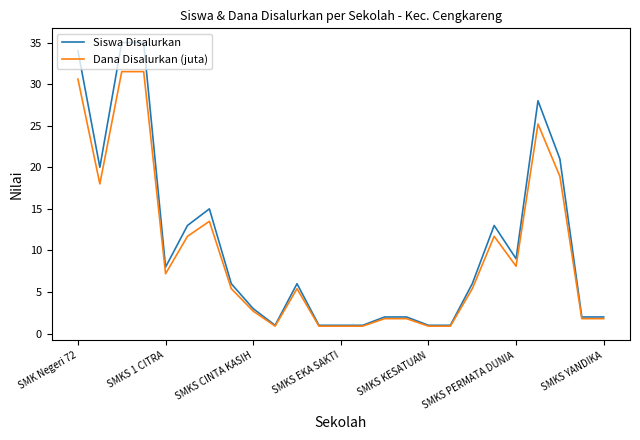

What is the highest value of the Siswa Disalurkan series?

35.0